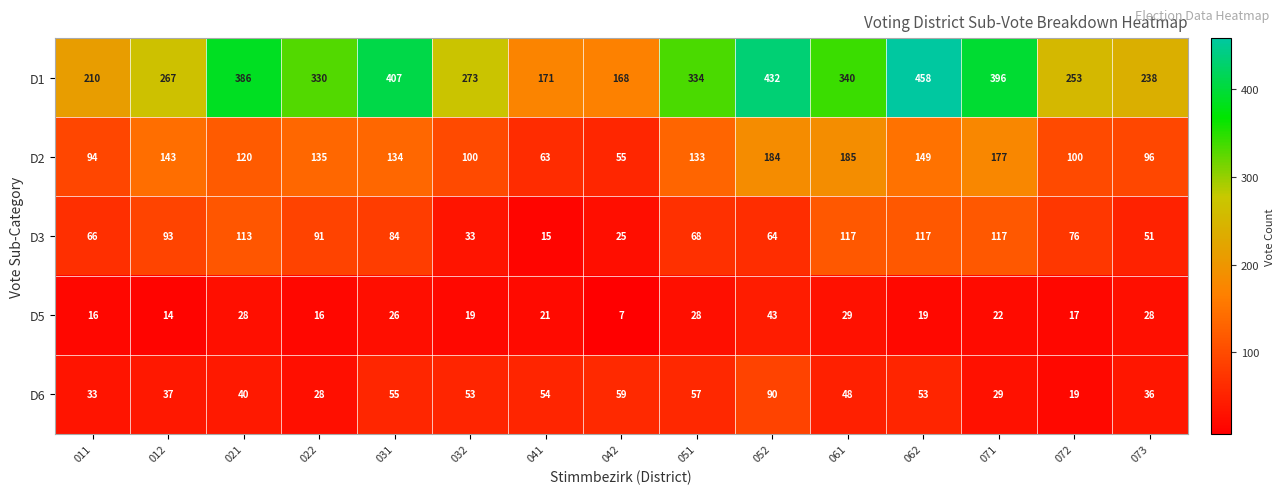

How many data points in D1 are less than 330?

7